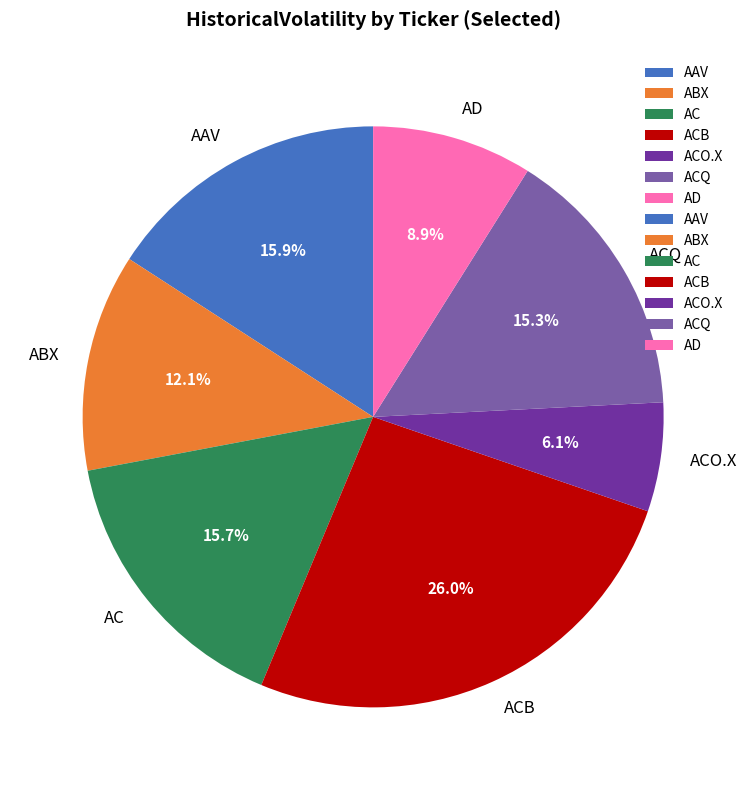

Is there any slice that represents more than half of the pie?

No